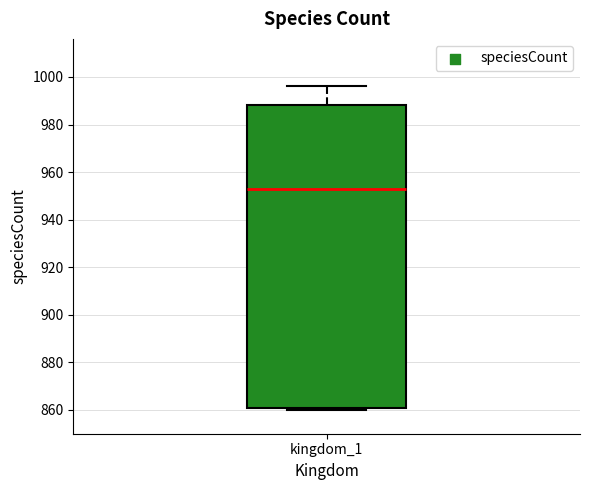

Transcribe this box plot: give where the median line is, the range the box spans, and where the two whiskers end, as read against the y-axis. The values are not printed on the chart, so give them approximately, as read against the axis.

median 954, box 862 to 988, whiskers 860 to 996